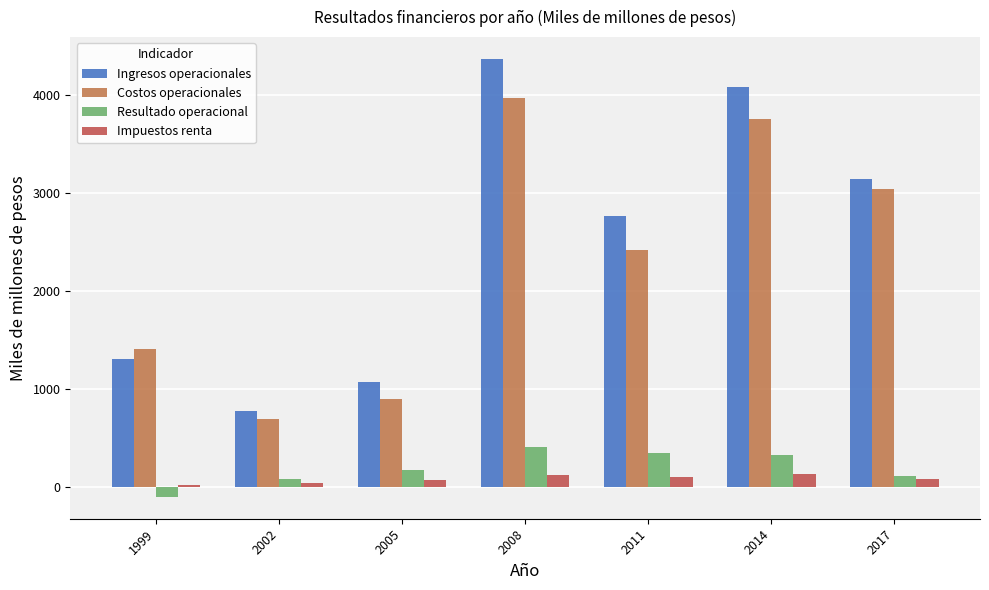

How many series are shown in this chart?

4